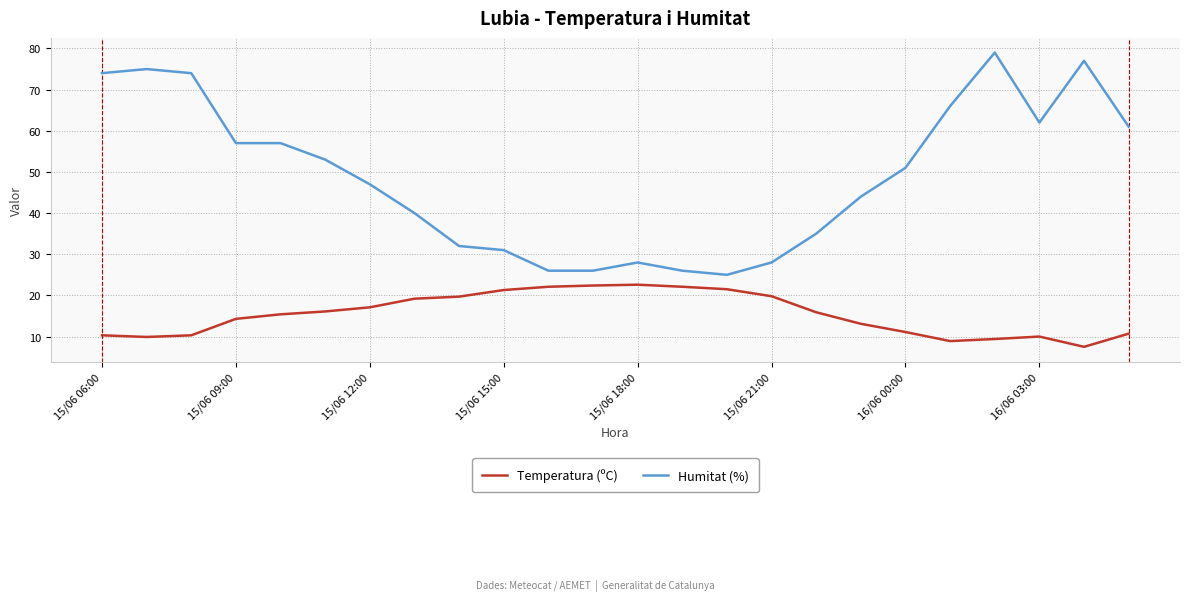

True or false: Temperatura (ºC) and Humitat (%) intersect in this chart.

False